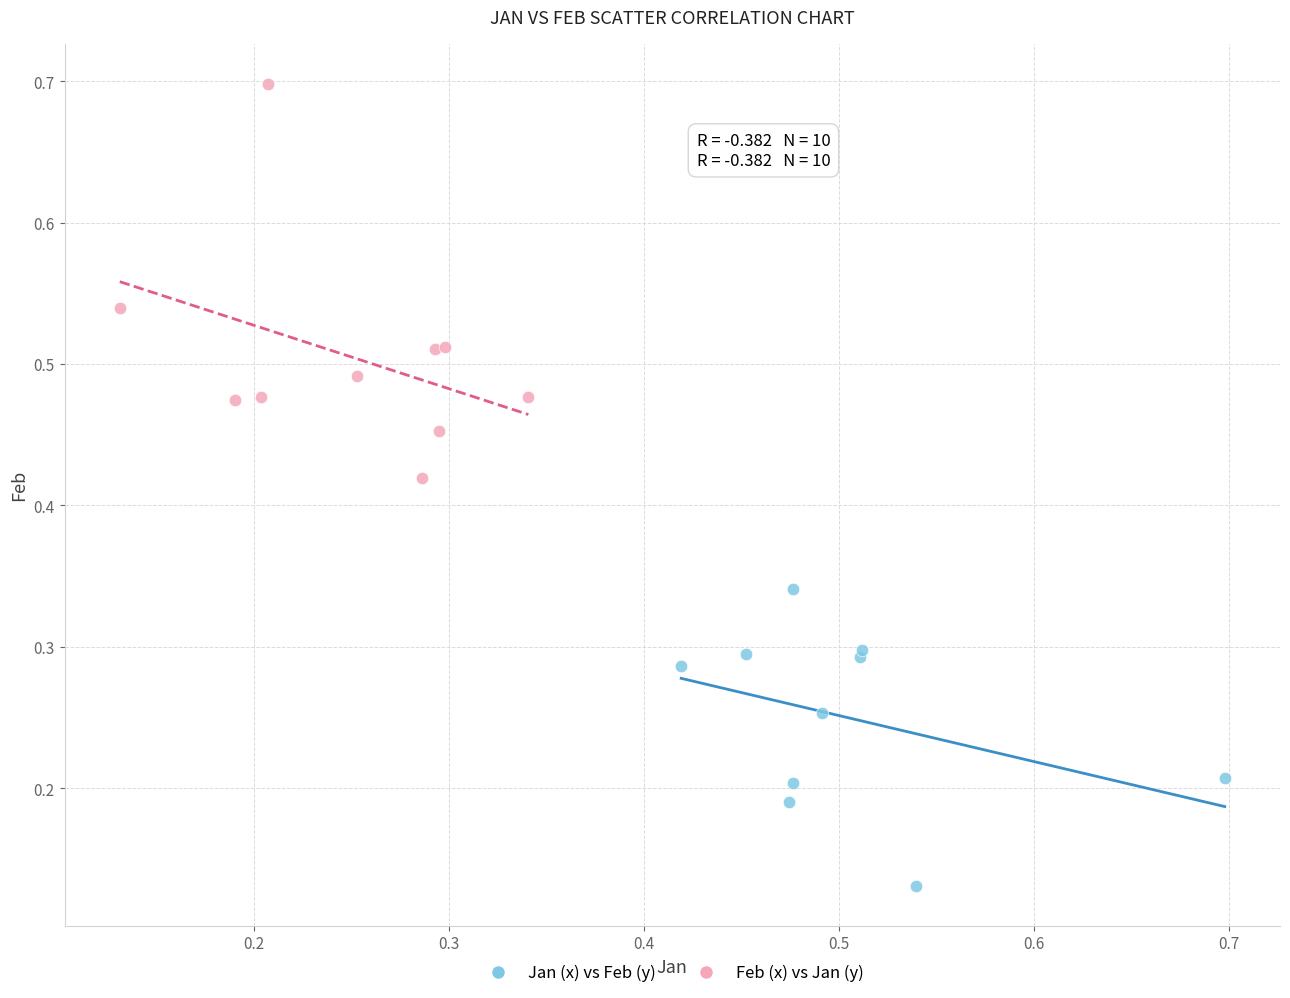

Which series contains the lowest Y value?

Jan (x) vs Feb (y)